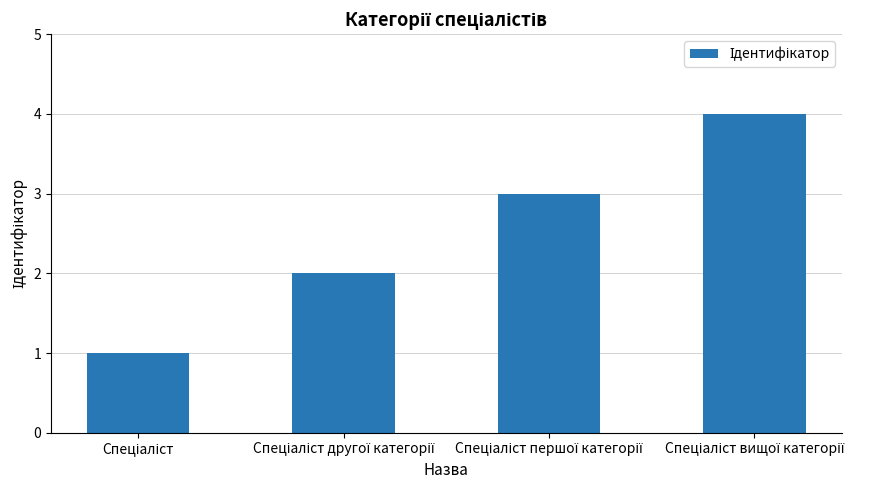

What is the greatest value displayed?

4